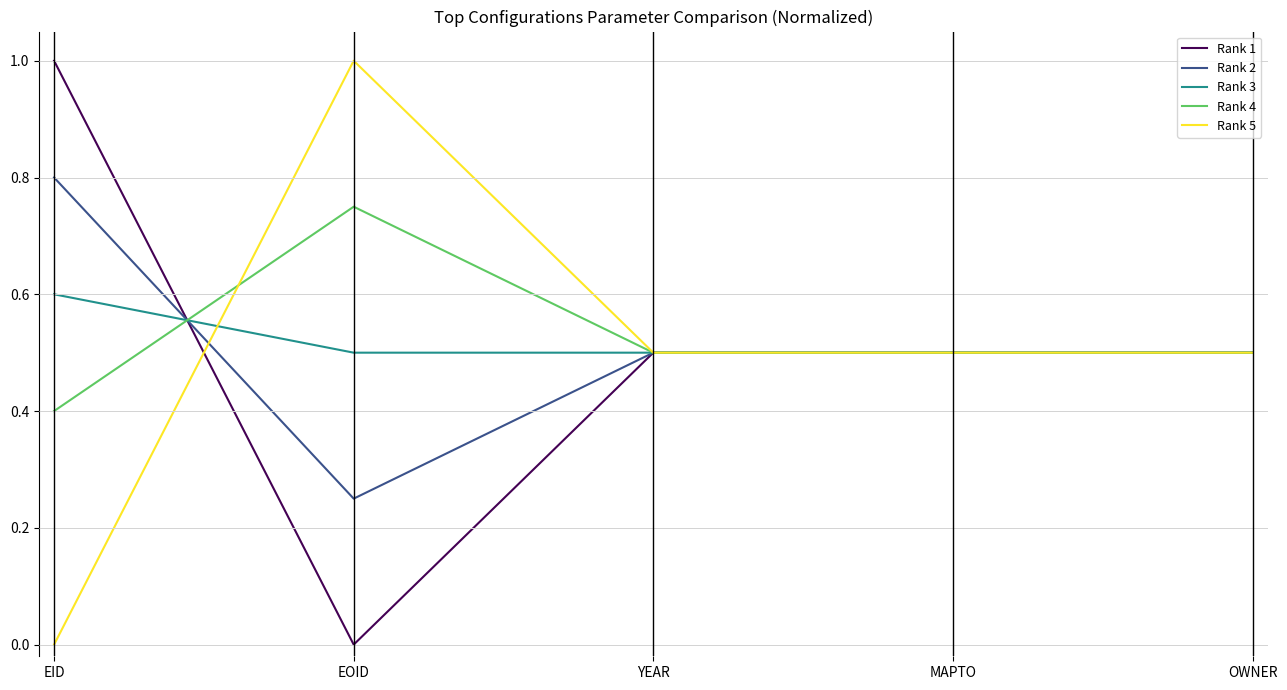

What position from the left is EOID?

2